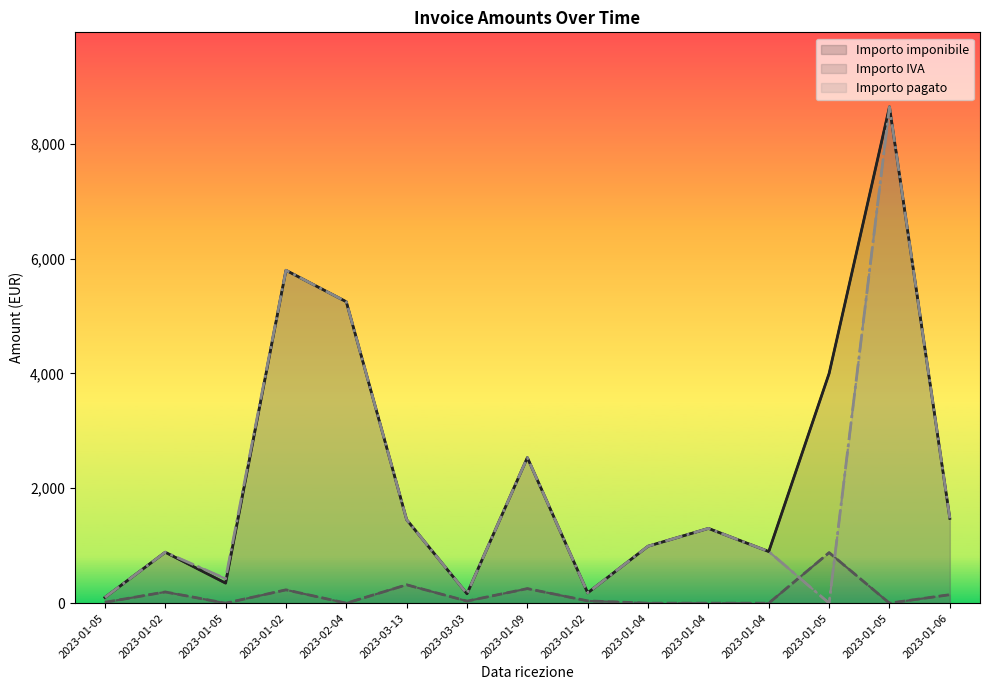

Which series has the largest total across all categories?

Importo imponibile